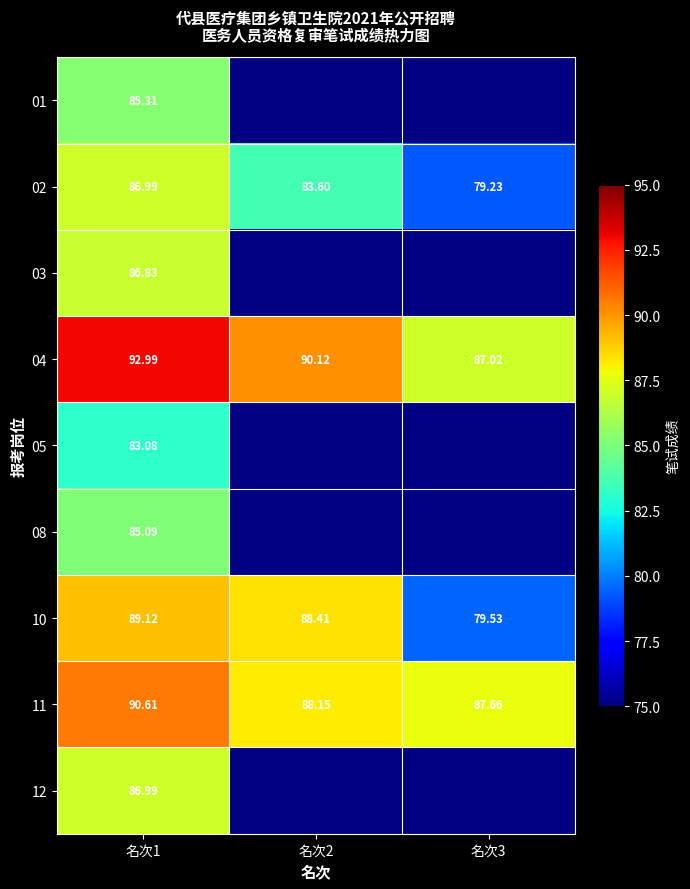

At which category is the sum across all series the highest?

名次1